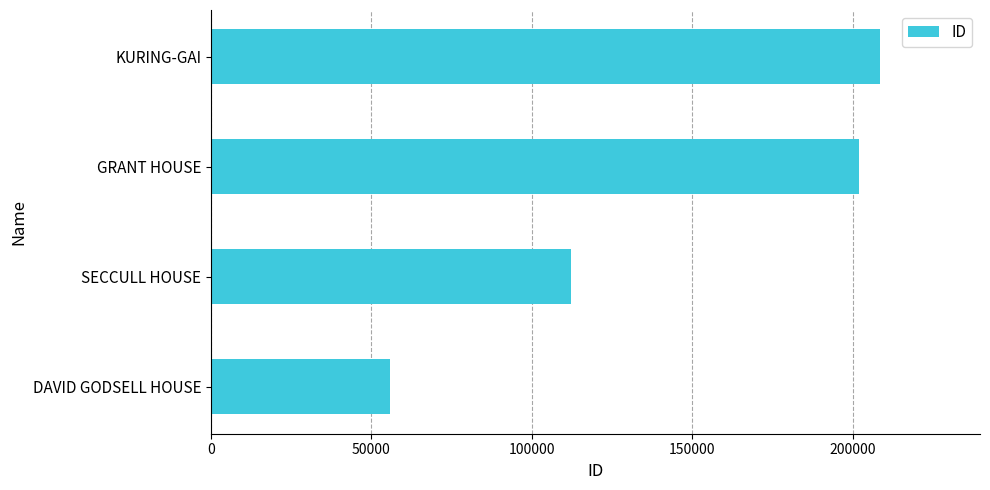

How many data points are less than 202036?

2